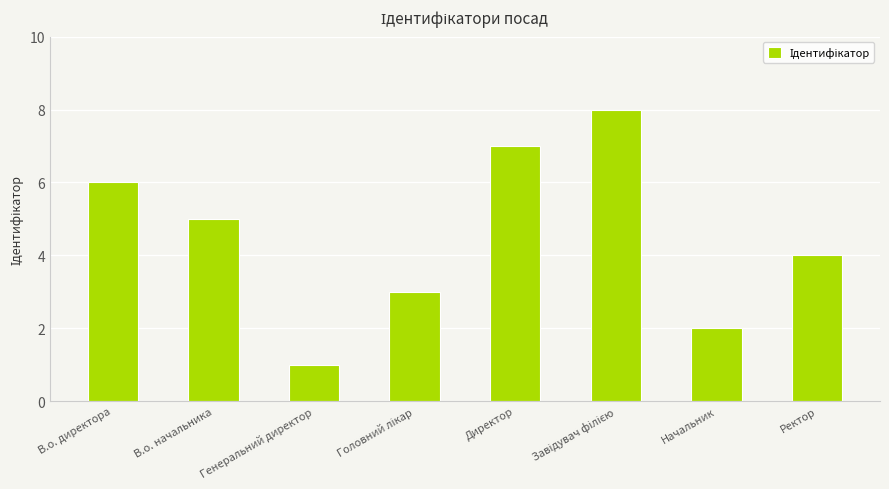

What is the value of the 3rd bar from the left?

1